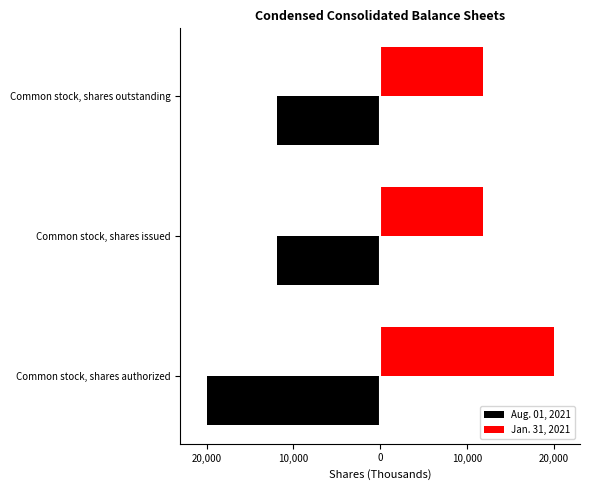

Rank the series by their maximum value, from highest to lowest.

Jan. 31, 2021, Aug. 01, 2021